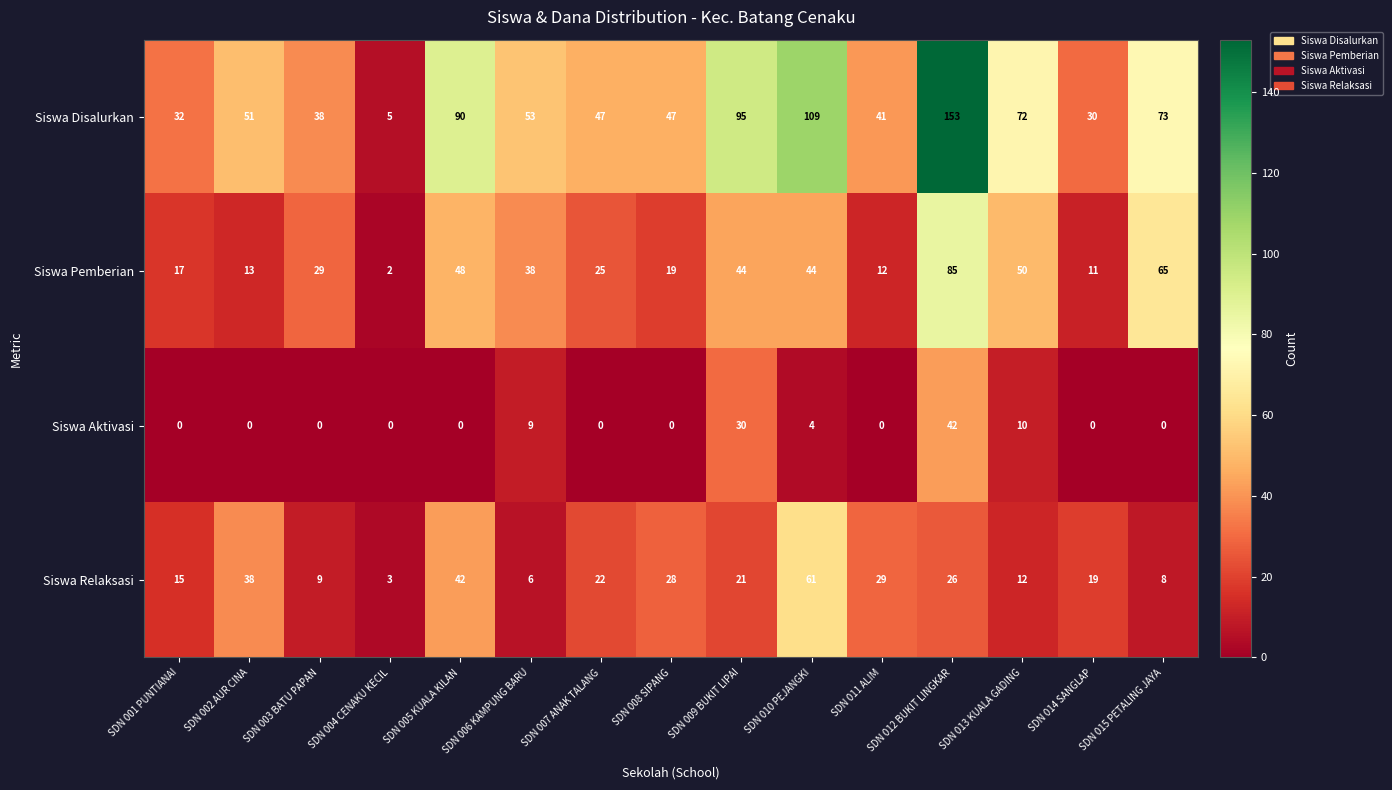

Between SDN 004 CENAKU KECIL and SDN 011 ALIM, which series saw the biggest shift?

Siswa Disalurkan